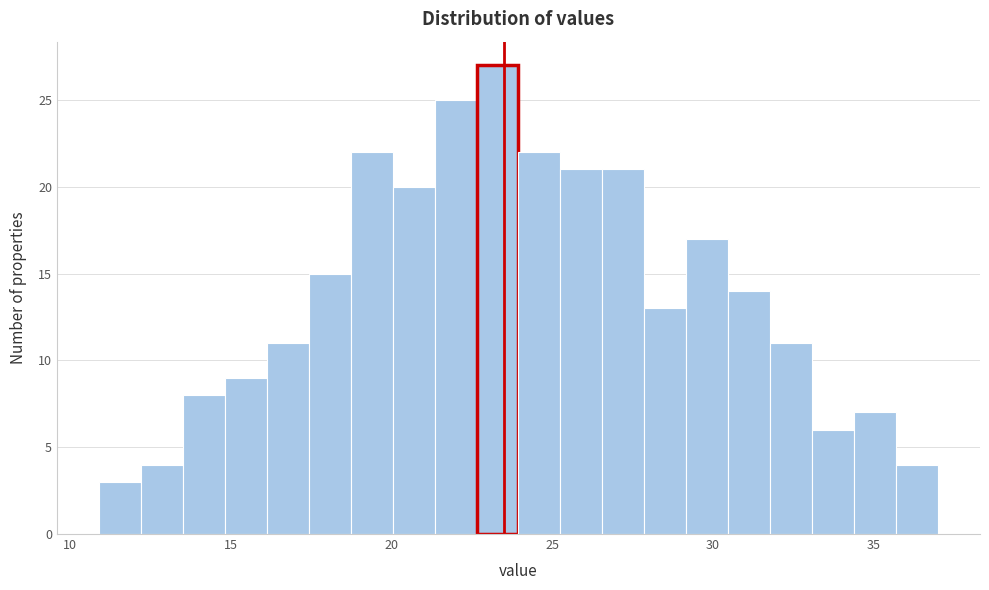

Around what value on the x-axis is the tallest bar? Give the approximate position of its centre, as read against the axis.

23.5